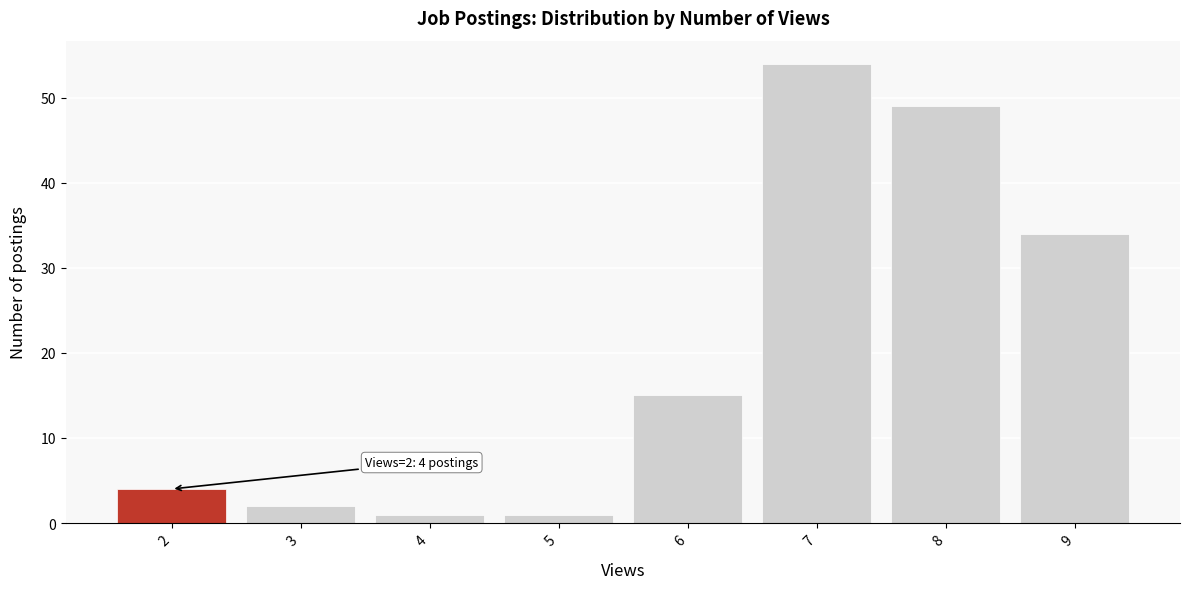

Reading left to right, transcribe all the data shown in this chart.

4	2	1	1	15	54	49	34